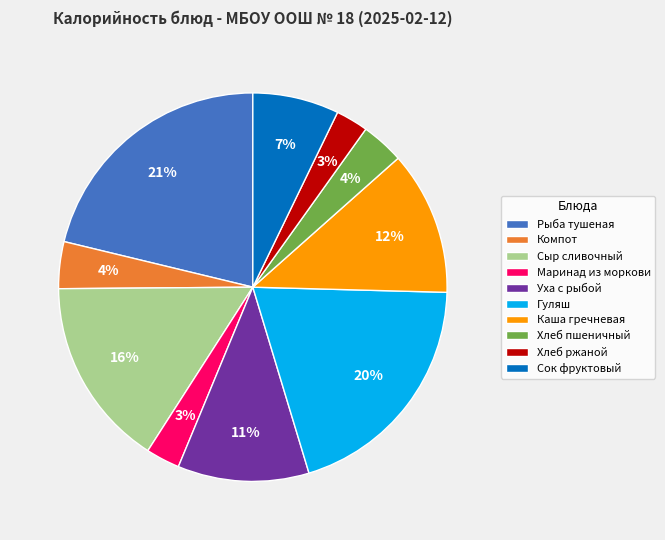

To the nearest percent, what is the difference between the Каша гречневая and Гуляш slice percentages?

8%